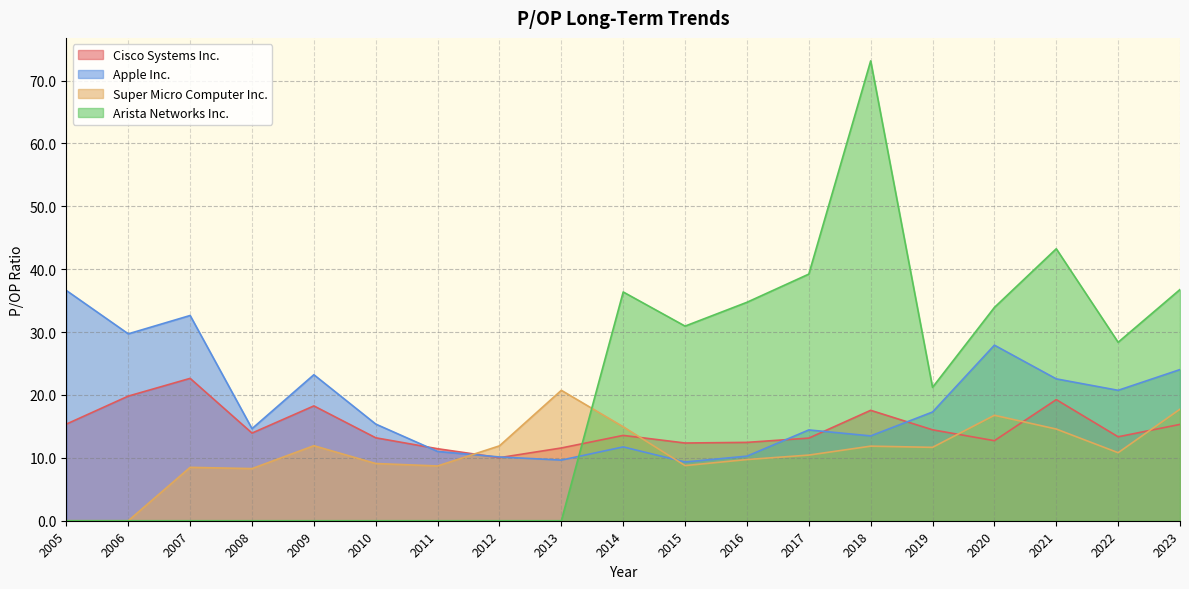

What is the maximum value shown in the chart?

73.1